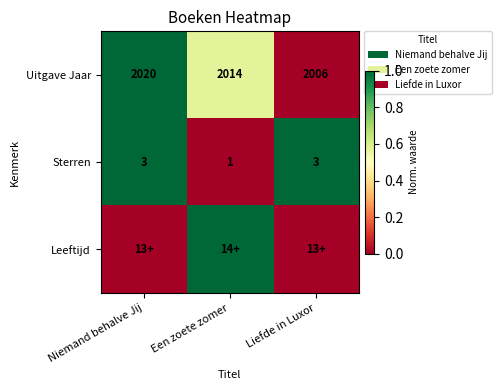

What is the total value across all series at Niemand behalve Jij?

2.0